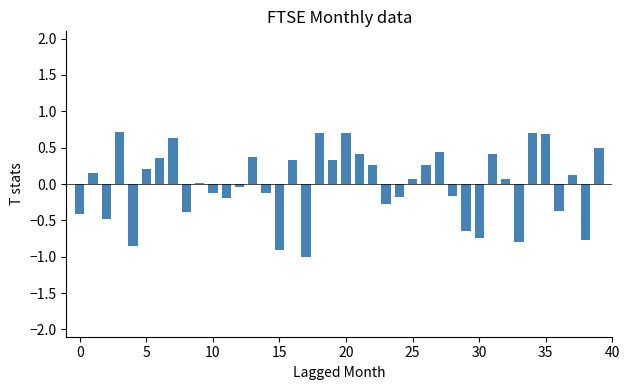

What is the greatest value displayed?

0.7